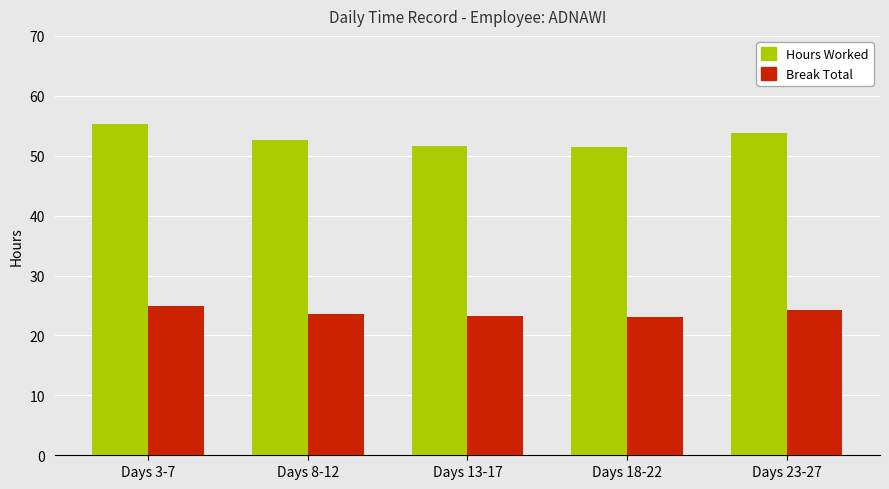

Which series has the largest range (max minus min)?

Hours Worked